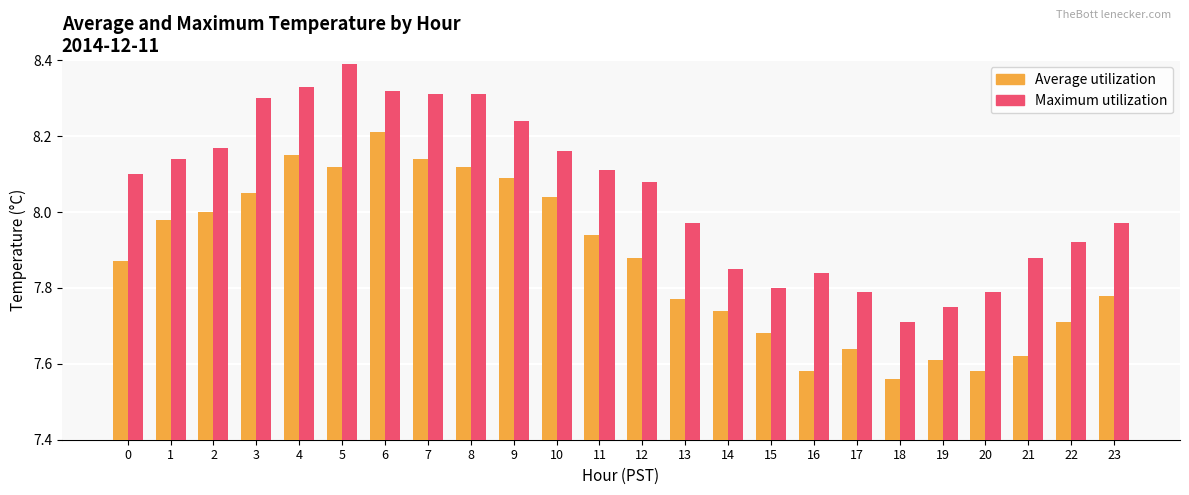

Where is Average utilization nearest to the value 7?

18